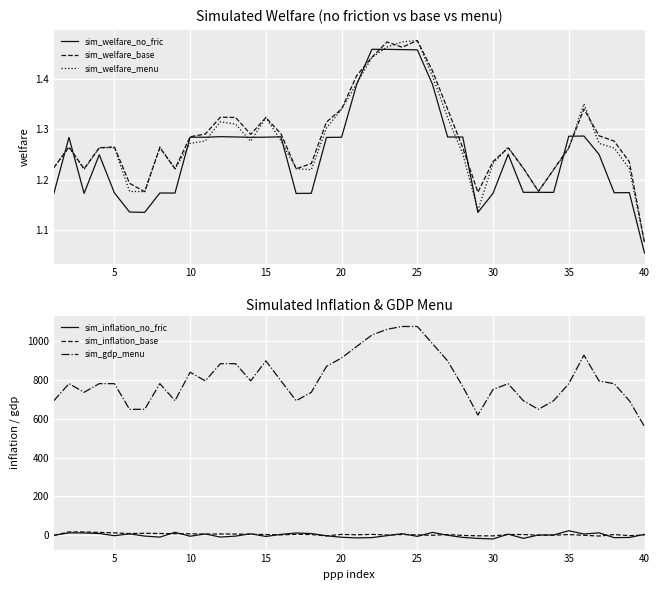

Which series has the widest spread of values?

sim_gdp_menu